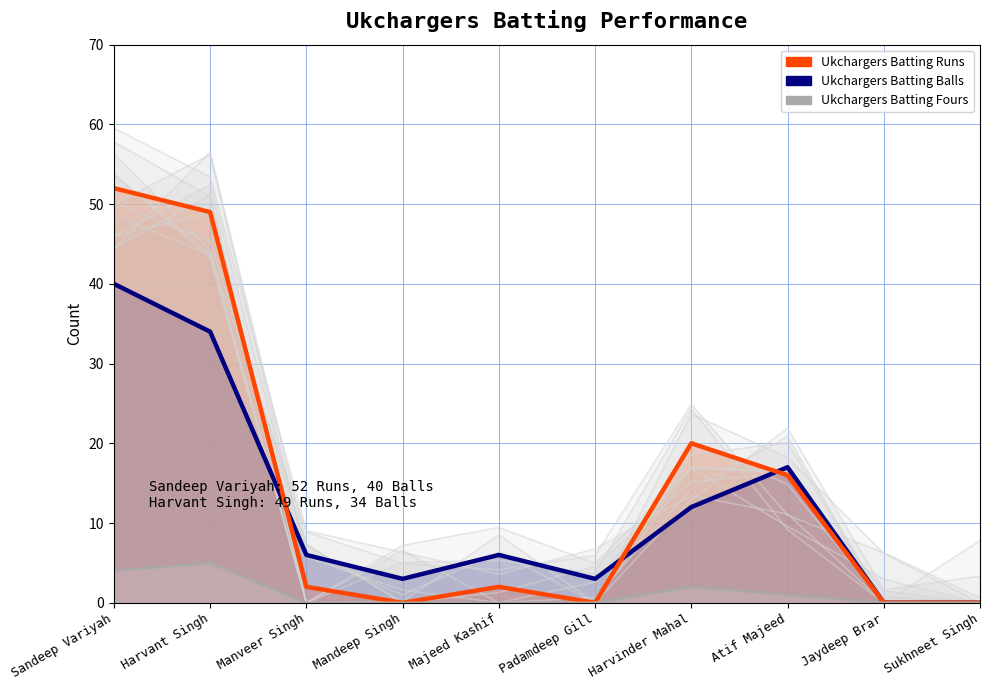

Reading left to right, list all the values displayed in this chart.

Ukchargers Batting Balls: 40	34	6	3	6	3	12	17	0	0
Ukchargers Batting Runs: 52	49	2	0	2	0	20	16	0	0
Ukchargers Batting Fours: 4	5	0	0	0	0	2	1	0	0